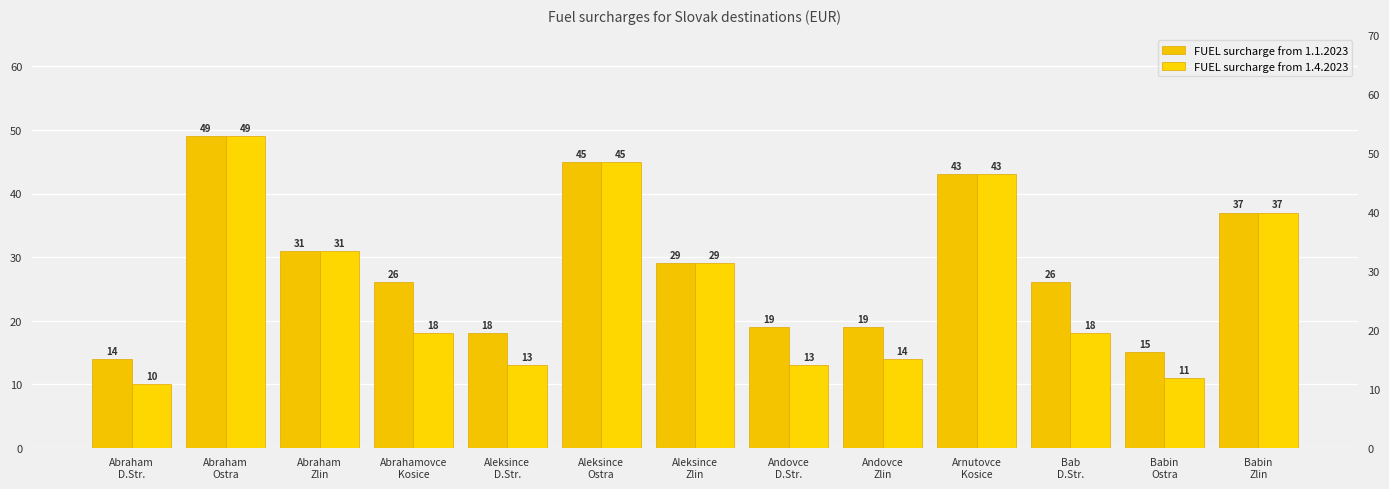

How many data points does each series have?

13